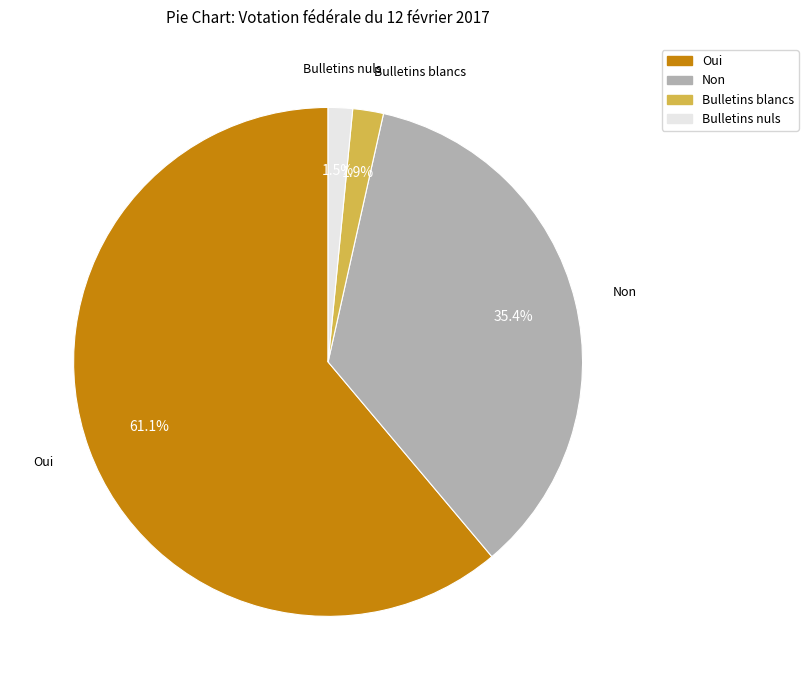

Which category accounts for the majority?

Oui